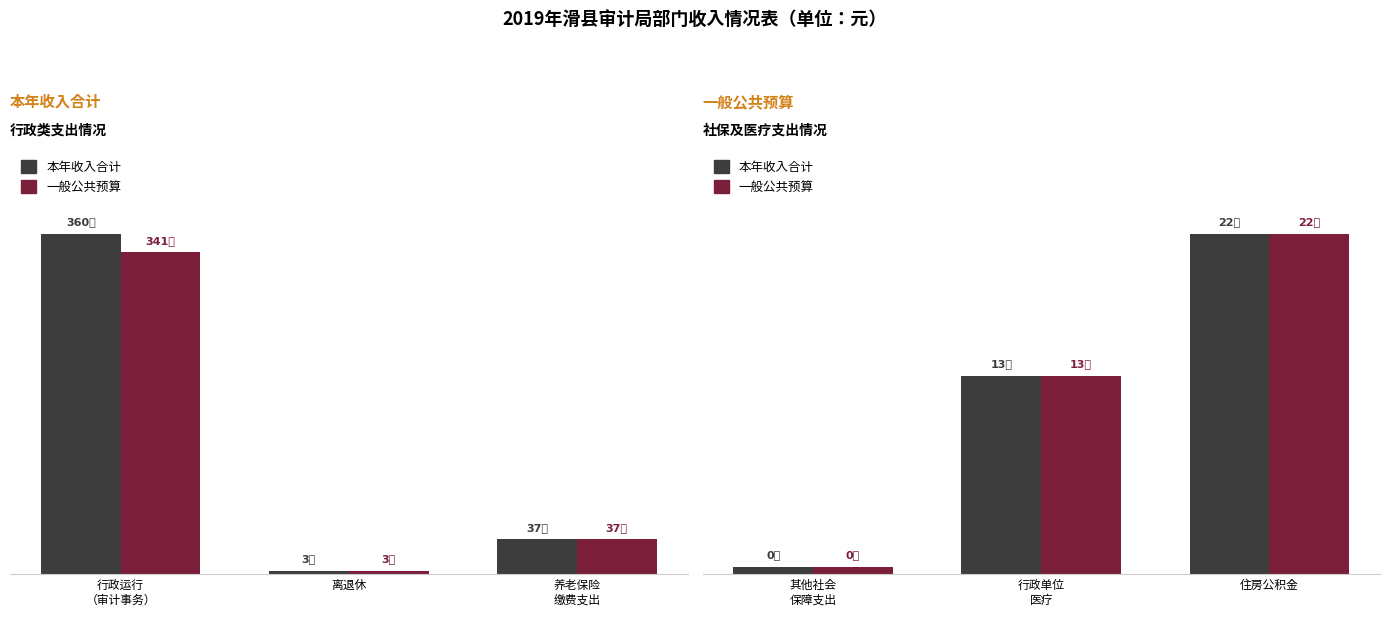

What is the highest value of the 一般公共预算 series?

220893.2